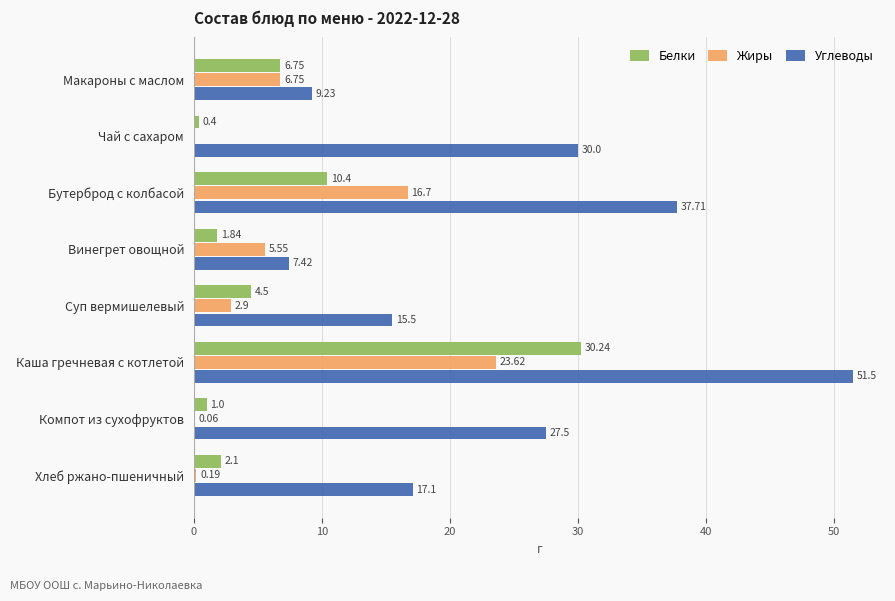

At which label is Белки closest to 15?

Бутерброд с колбасой